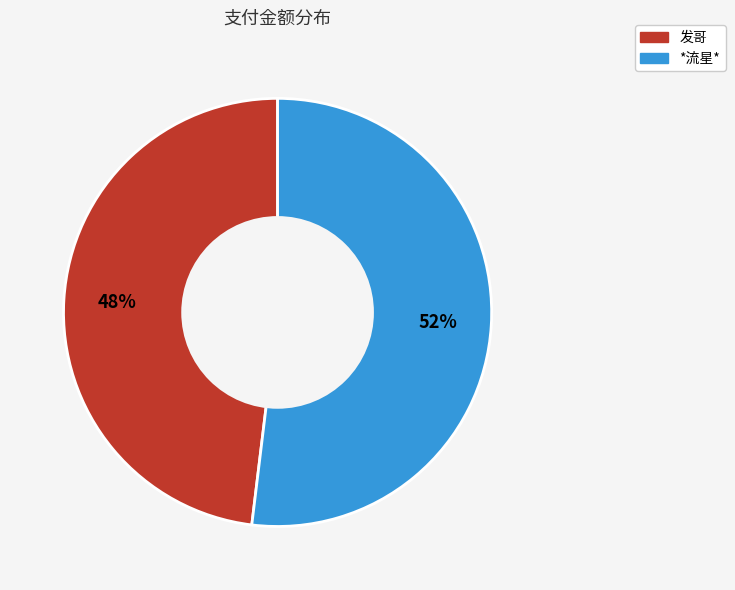

Is it true that *流星* is 52% of the pie?

True